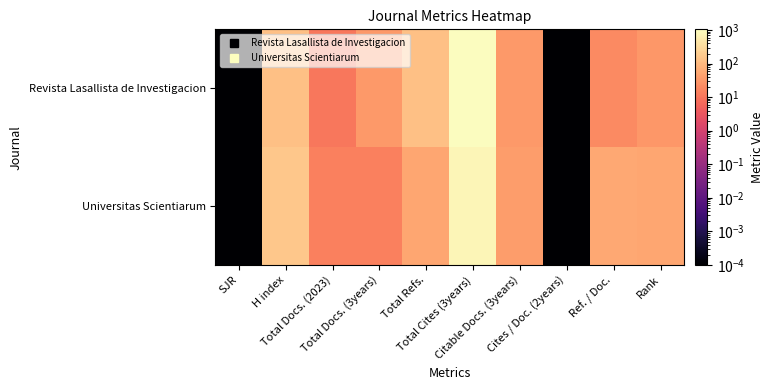

Which series has the largest range (max minus min)?

Revista Lasallista de Investigacion